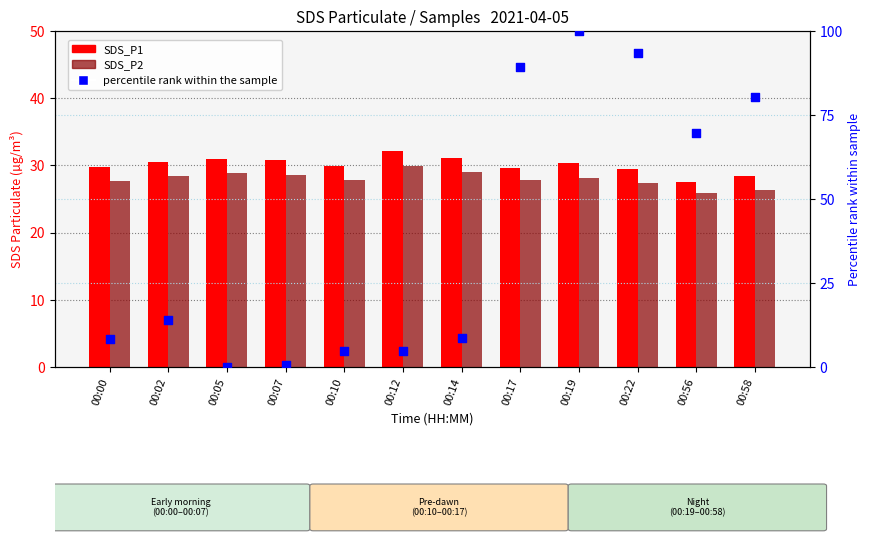

Is the value of percentile rank within the sample at 00:07 greater than the value of SDS_P2 at 00:22?

No